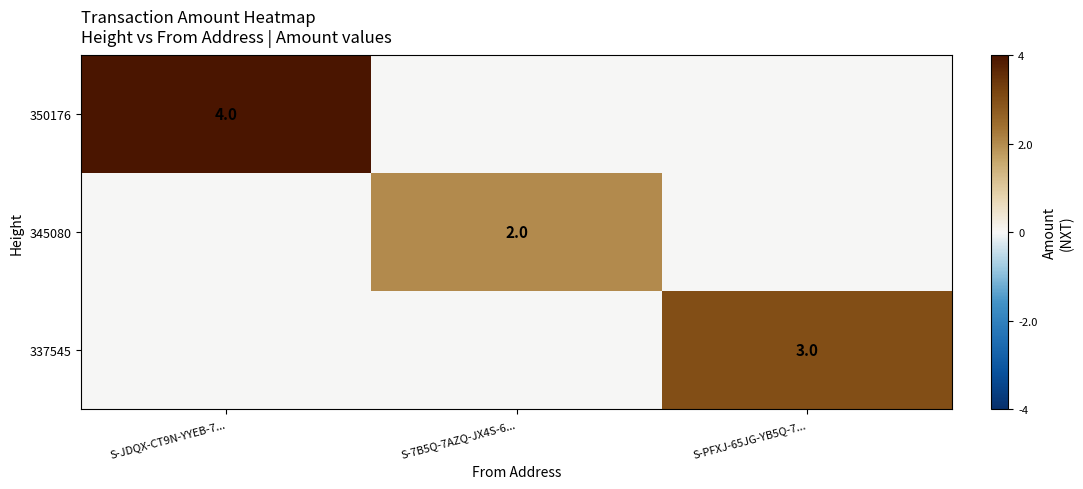

The value of 345080 at S-7B5Q-7AZQ-JX4S-6... is 2. True or false?

True